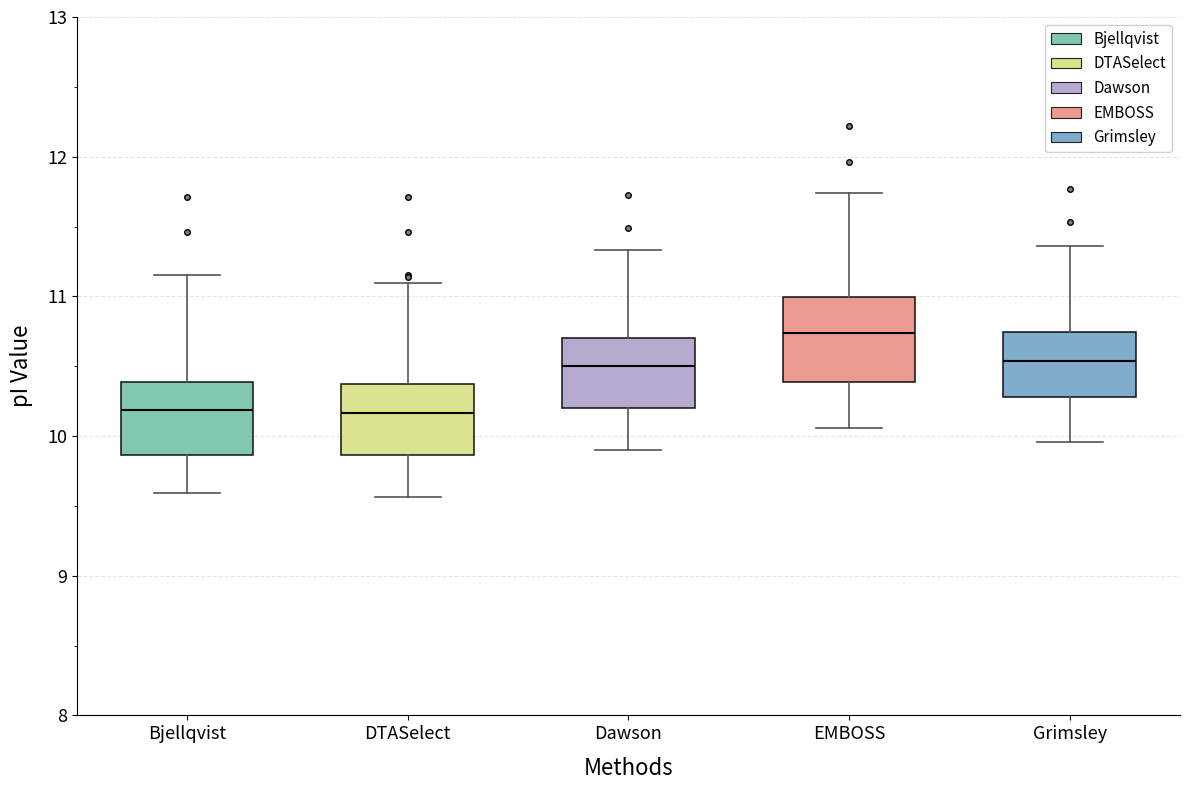

Which box's median line is the highest?

EMBOSS